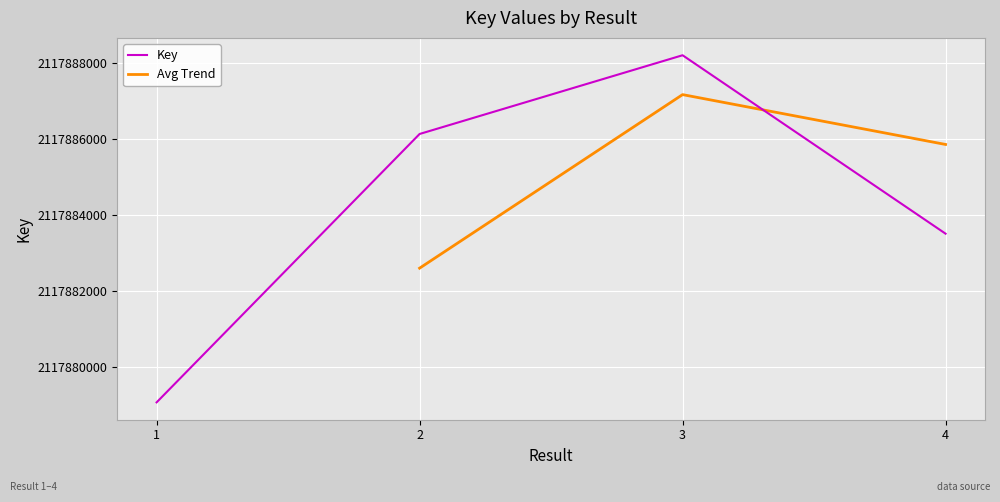

What is the ratio of the value at 2 to the value at 4?

1.0